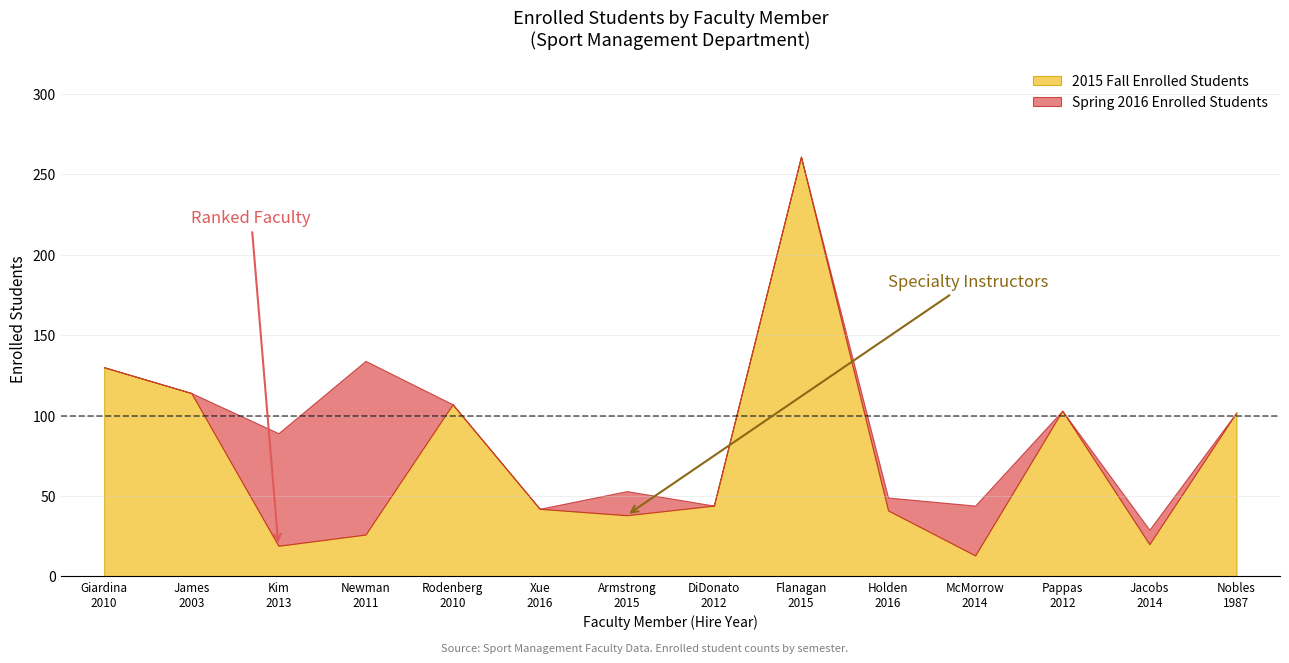

How many interior local valleys does the 2015 Fall Enrolled Students series have?

4